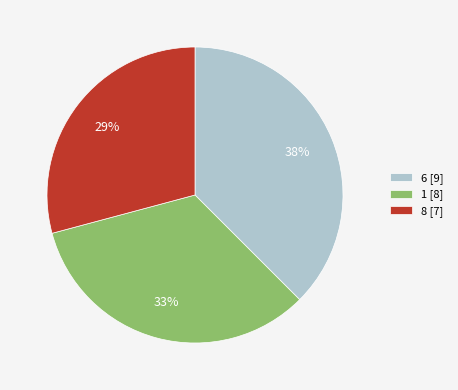

Is there a majority slice in this chart?

No